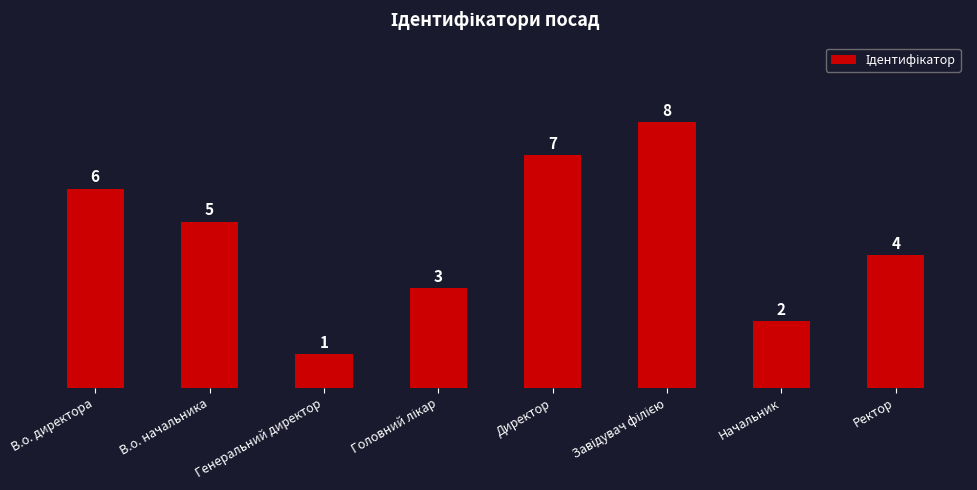

At which category does the chart reach its minimum across all series?

Генеральний директор